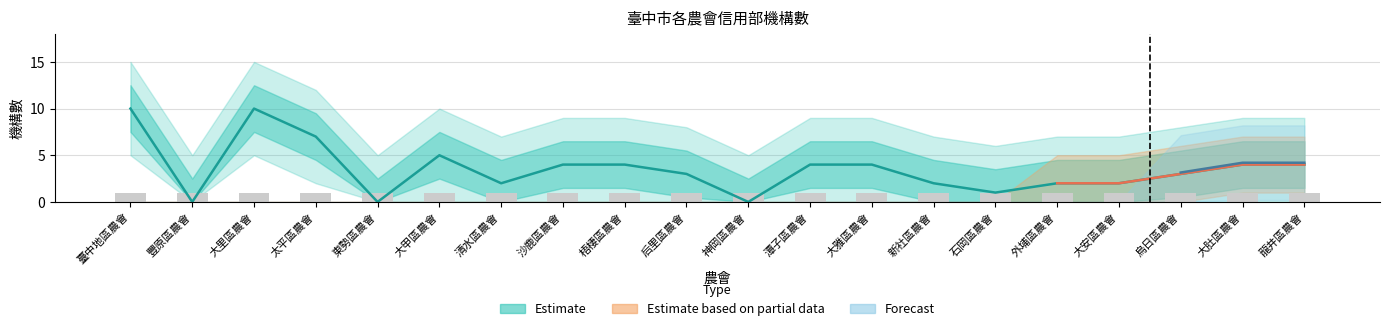

How many values are below 4?

10